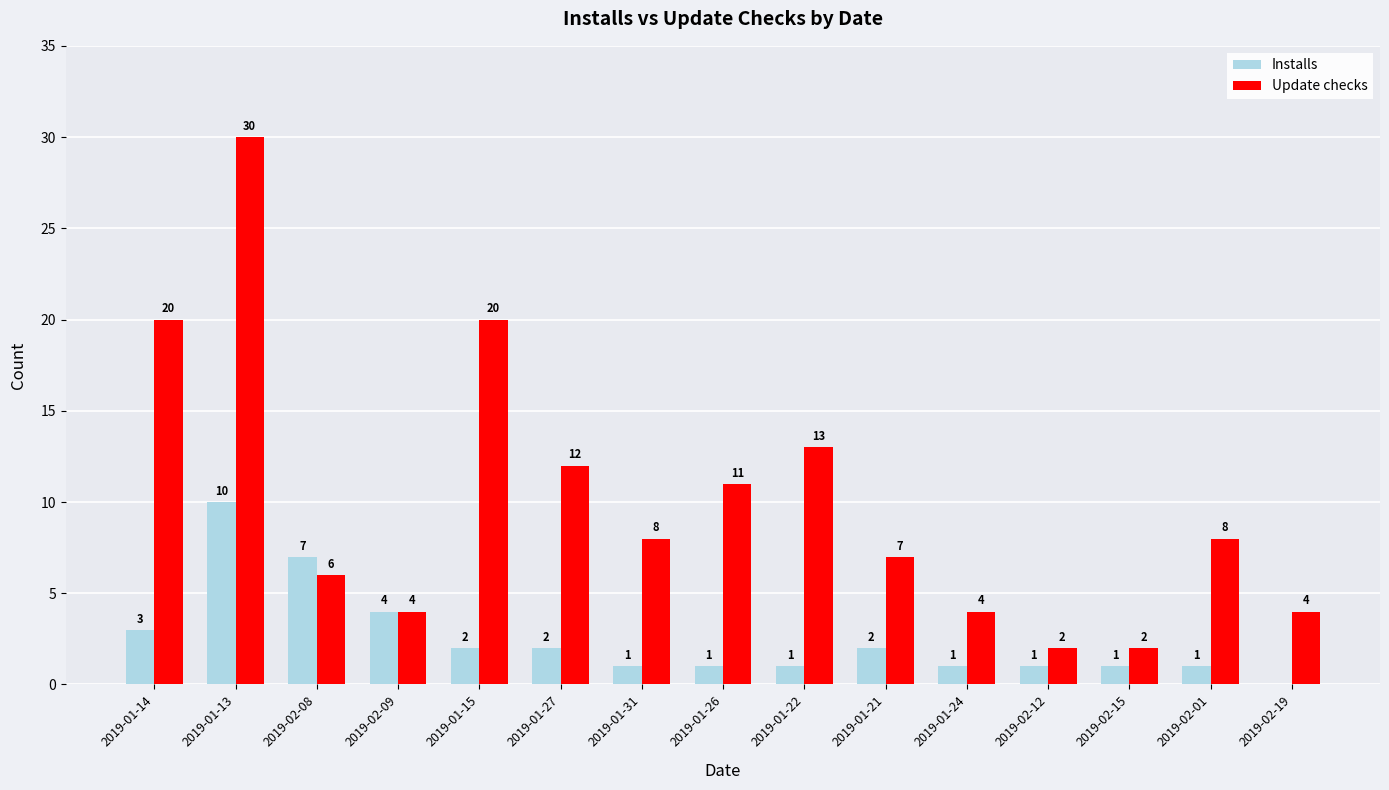

Where does the Installs series first go above 1?

2019-01-14